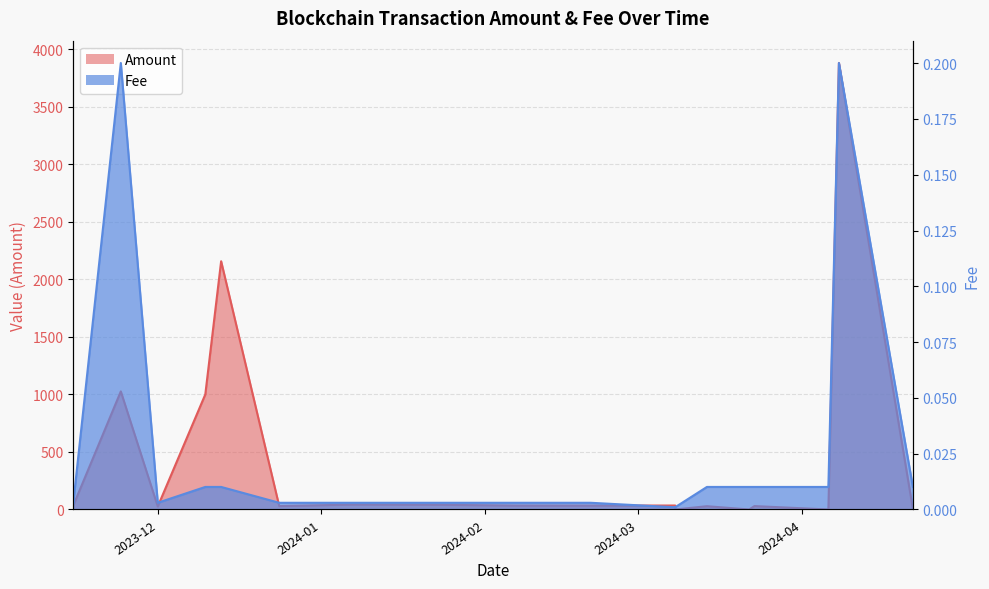

What is the label of the 12th point from the right?

2024-01-07